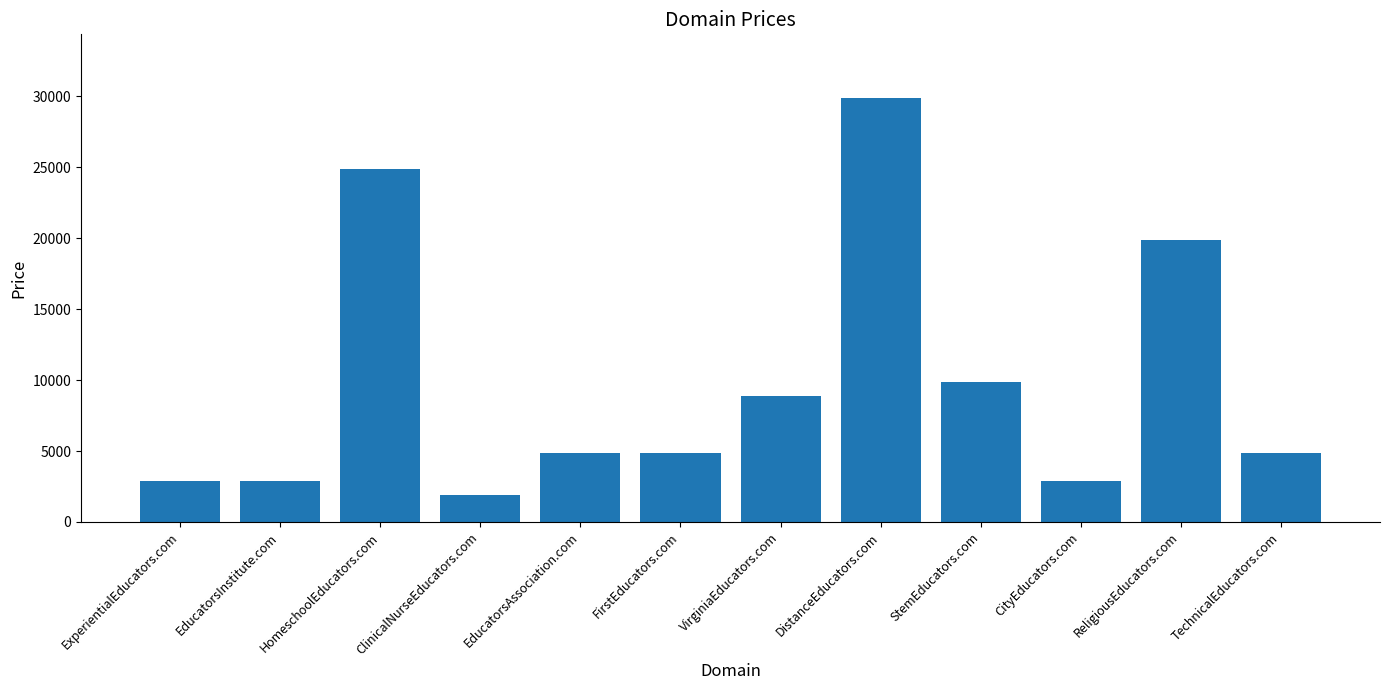

What position from the left is ReligiousEducators.com?

11